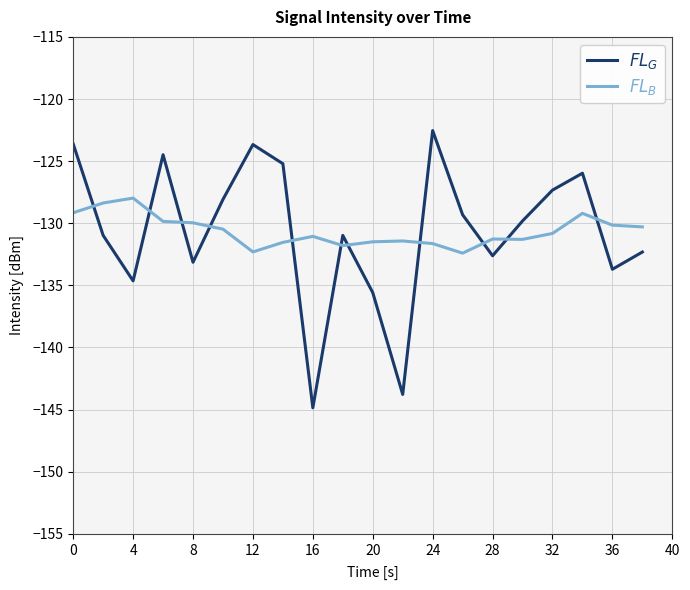

True or false: $FL_B$ has more than 1 interior local peaks.

True